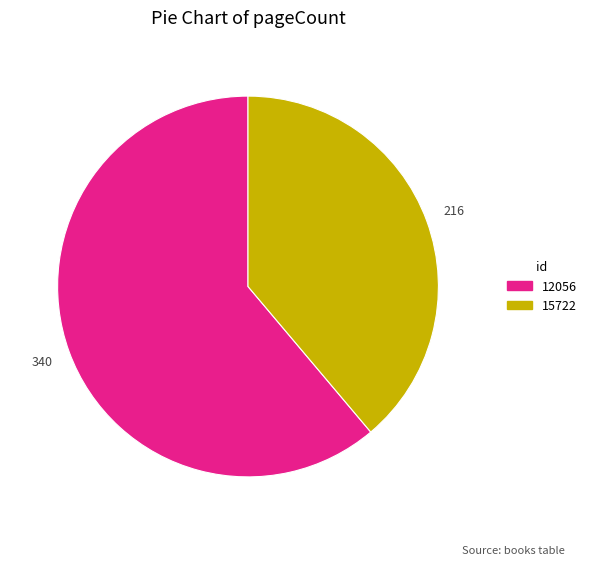

Does 12056 represent more than half of the total?

Yes